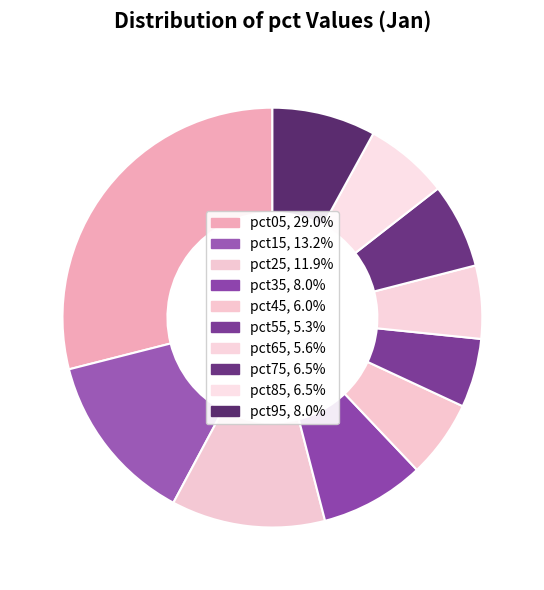

Count the number of slices in the pie.

10